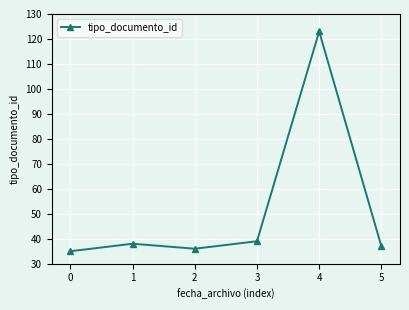

The chart shows a value of 15 at 0. True or false?

False